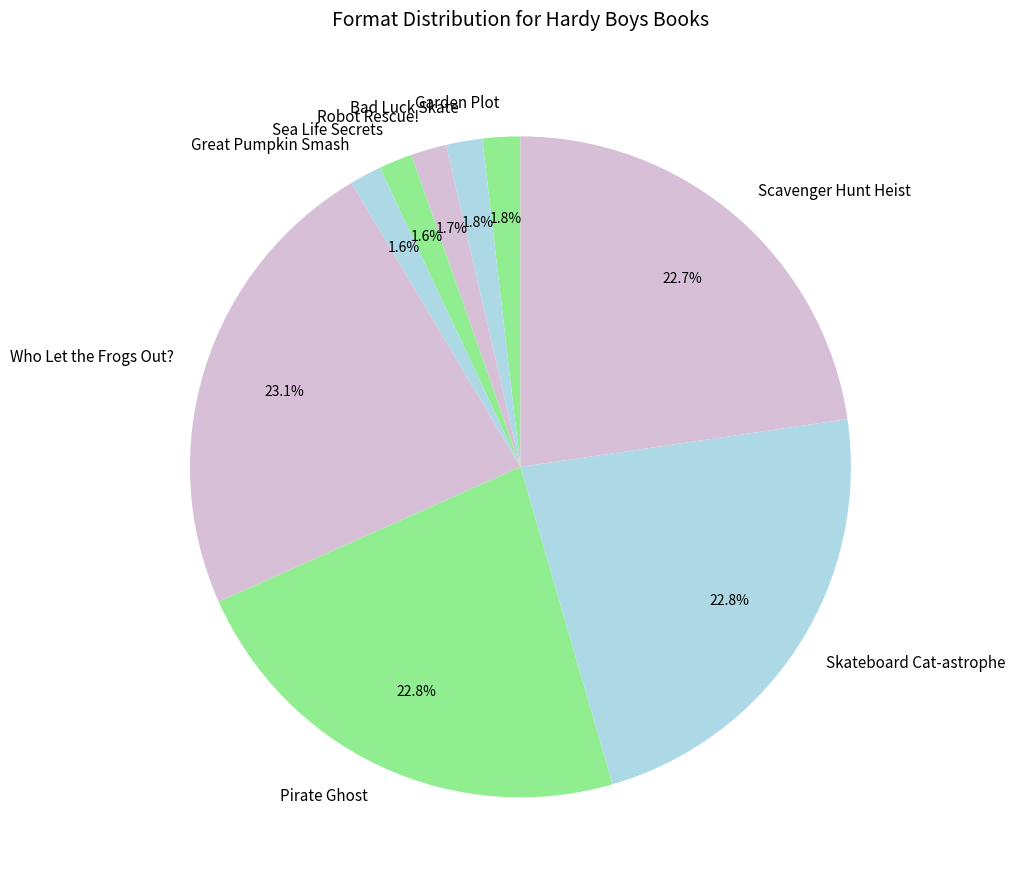

Combined, do Skateboard Cat-astrophe and Robot Rescue! account for over 50%?

No